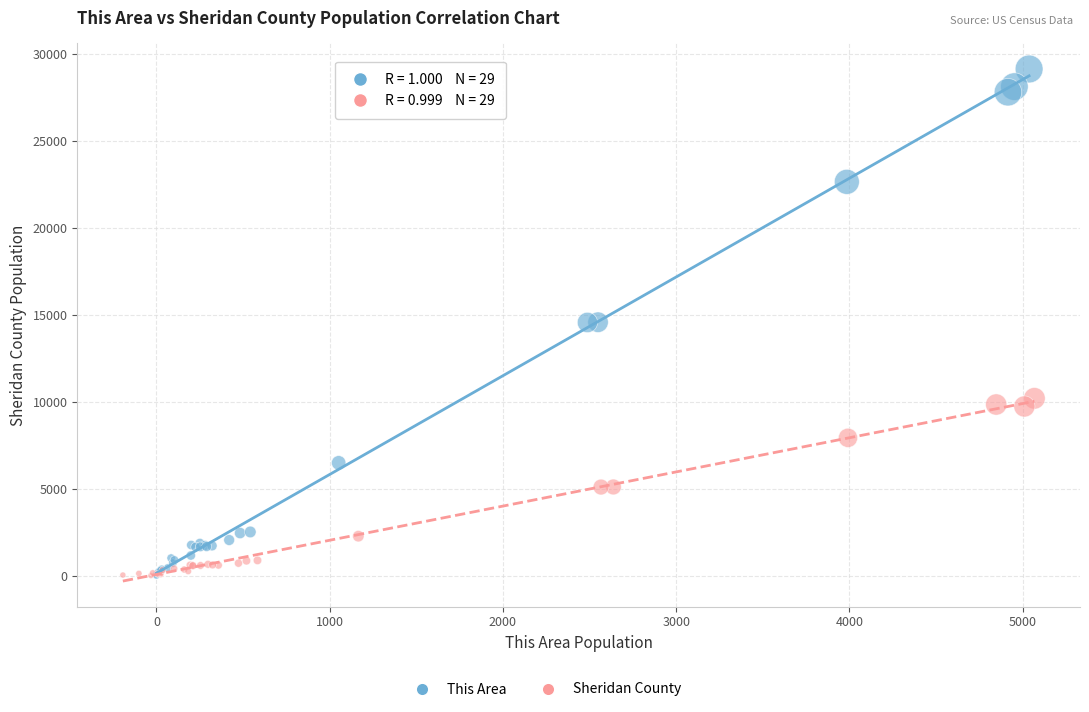

Which series has the largest Y range (max minus min)?

This Area